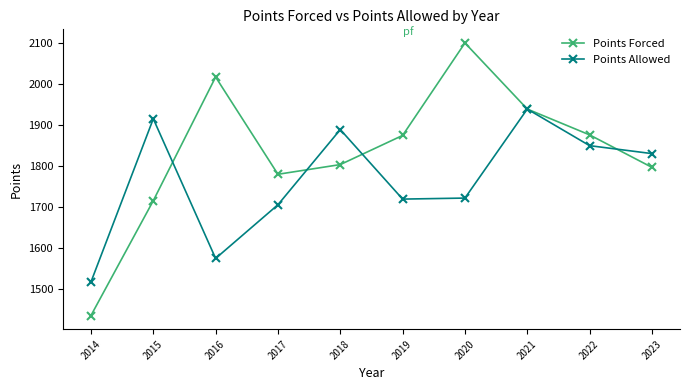

Is it true that Points Allowed equals 618.4 at 2018?

False